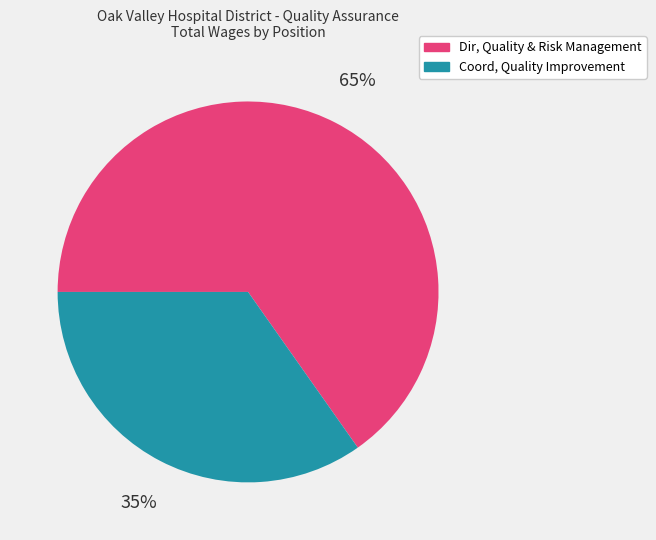

To the nearest percent, what percentage of the pie is Dir, Quality & Risk Management?

65%